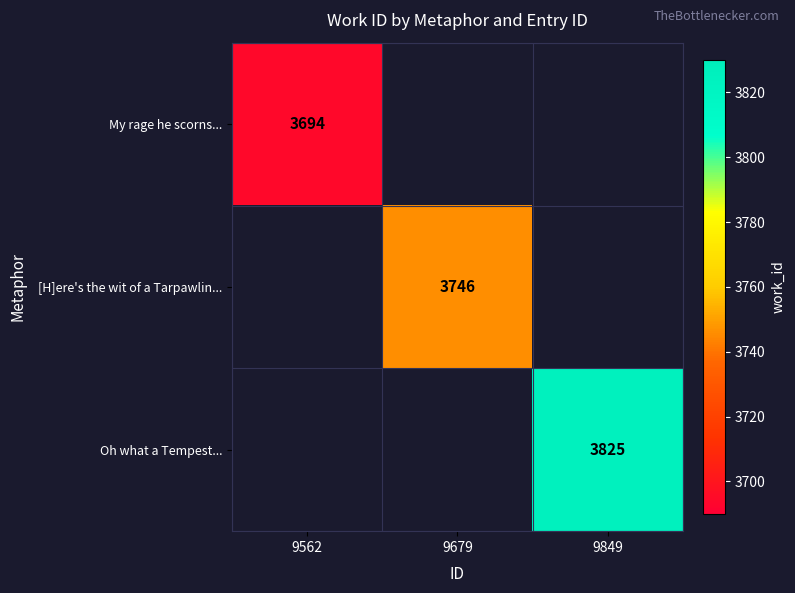

Is it true that My rage he scorns... equals 3694 at 9562?

True